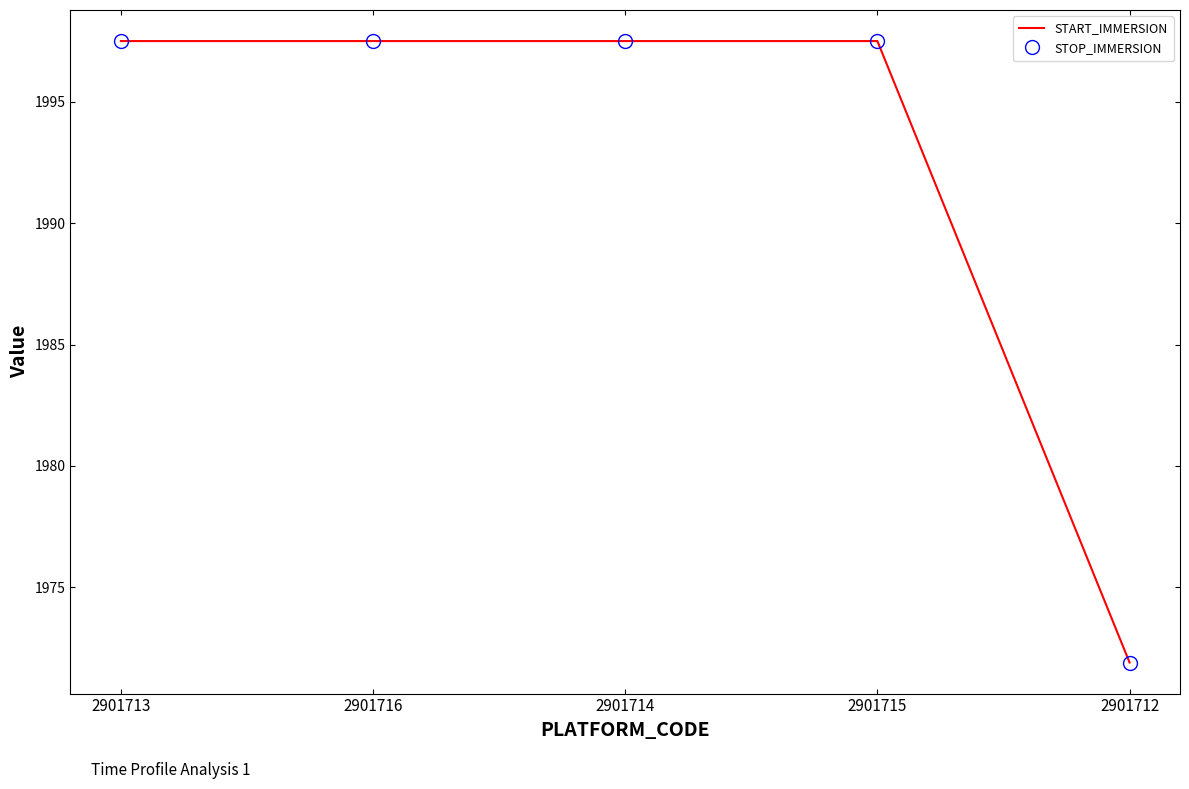

At which category does the chart reach its minimum across all series?

2901712